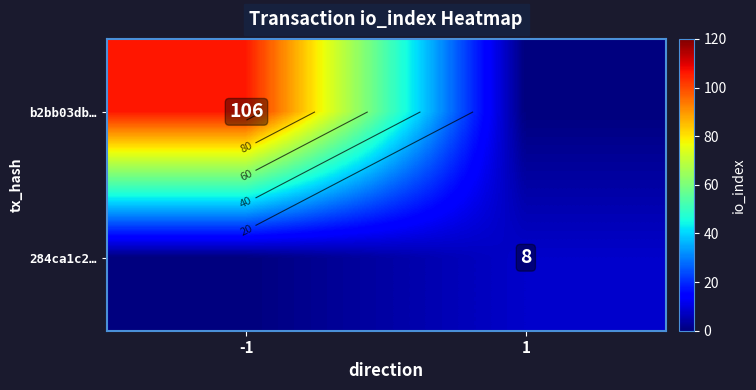

Rank the series by their maximum value, from lowest to highest.

284ca1c2…, b2bb03db…